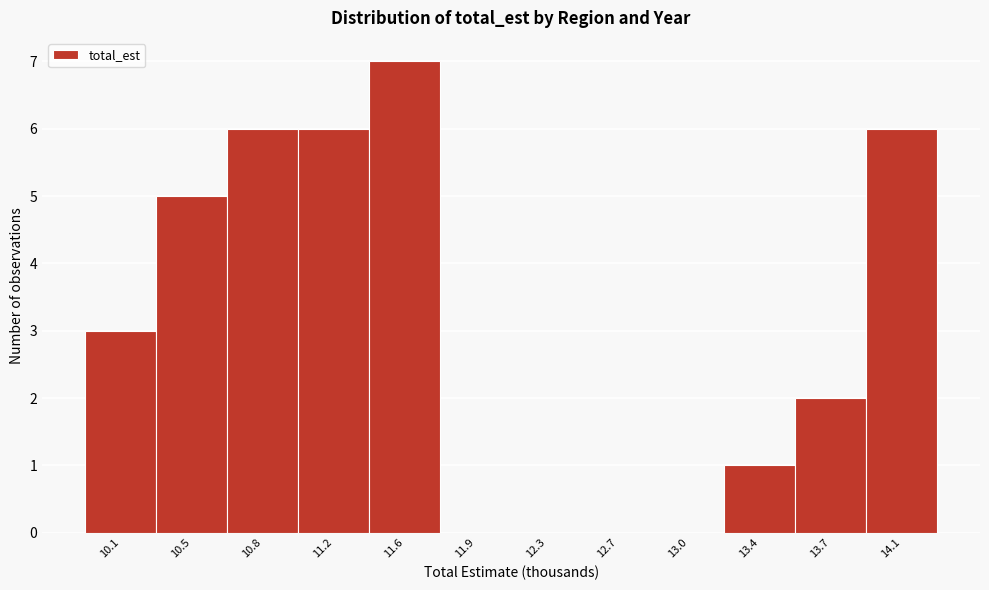

Reading right to left, what are all the values shown in this chart?

14.1=6	13.7=2	13.4=1	13.0=0	12.7=0	12.3=0	11.9=0	11.6=7	11.2=6	10.8=6	10.5=5	10.1=3